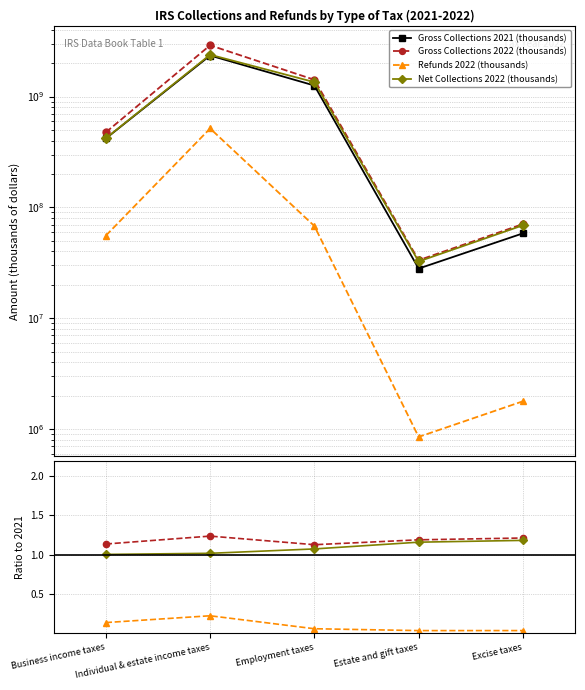

Which has a higher value, Estate and gift taxes or Business income taxes?

Business income taxes